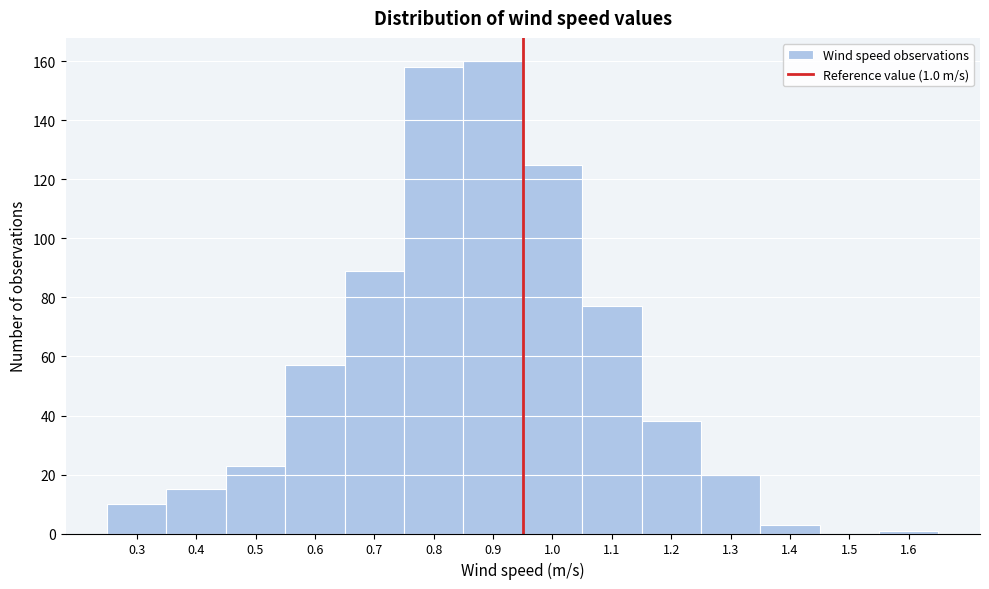

Reading left to right, transcribe all the data shown in this chart.

0.3=10	0.4=15	0.5=23	0.6=57	0.7=89	0.8=158	0.9=160	1.0=125	1.1=77	1.2=38	1.3=20	1.4=3	1.5=0	1.6=1